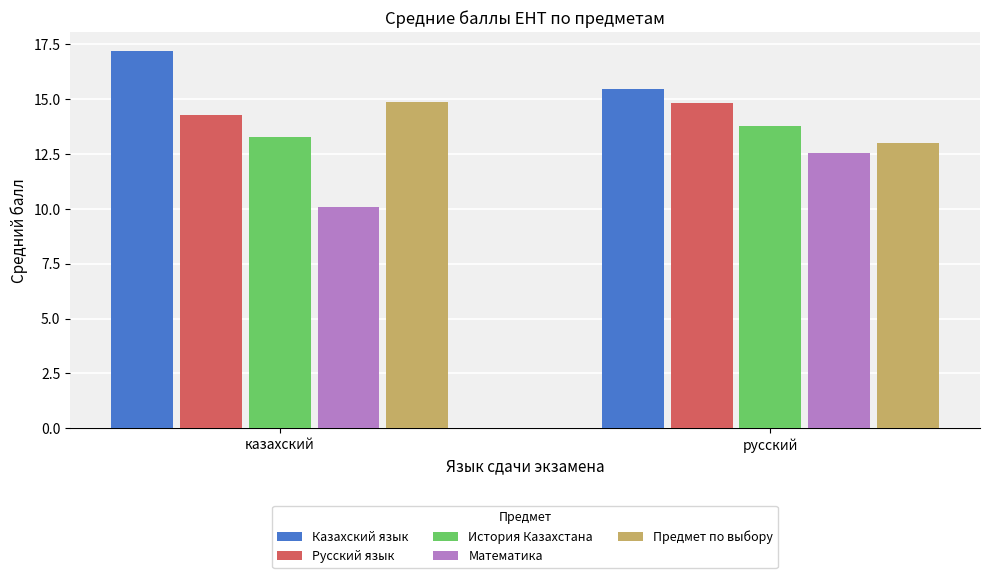

Which series has the largest total across all categories?

Казахский язык